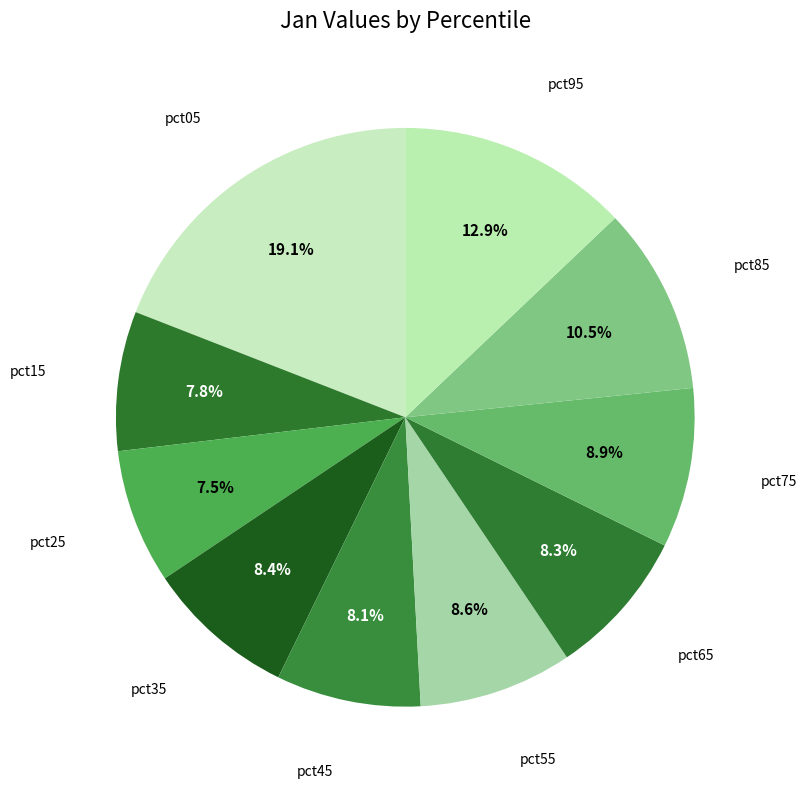

Count the number of slices in the pie.

10